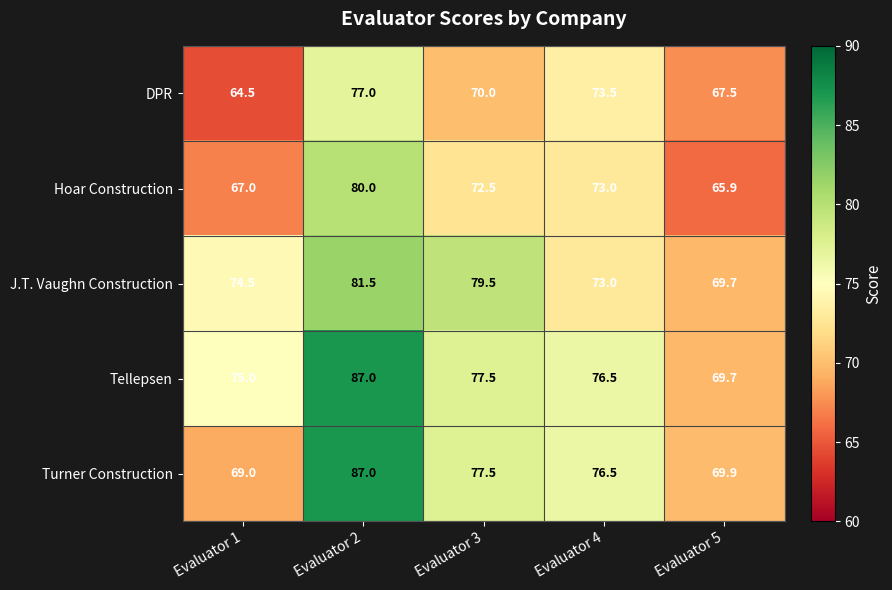

What is the minimum value shown in the chart?

64.5